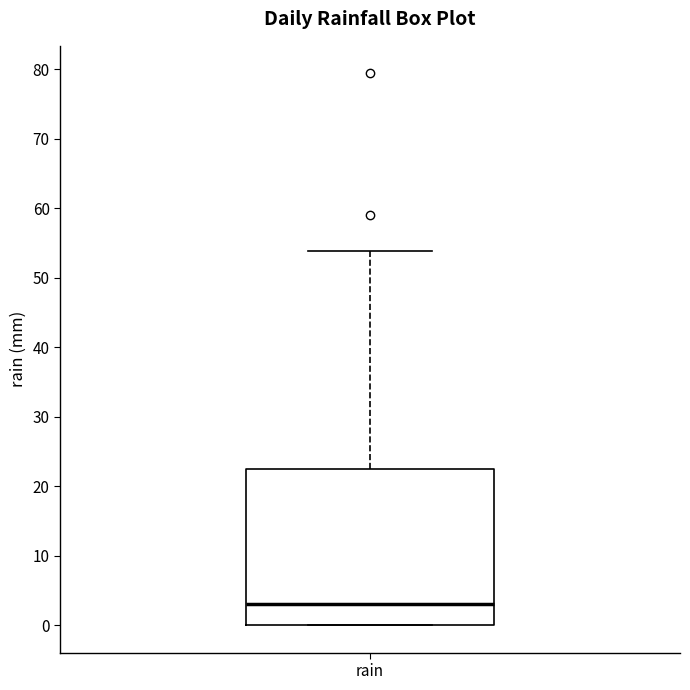

Transcribe this box plot: give where the median line is, the range the box spans, and where the two whiskers end, as read against the y-axis. The values are not printed on the chart, so give them approximately, as read against the axis.

median 3, box 0 to 23, whiskers 0 to 54